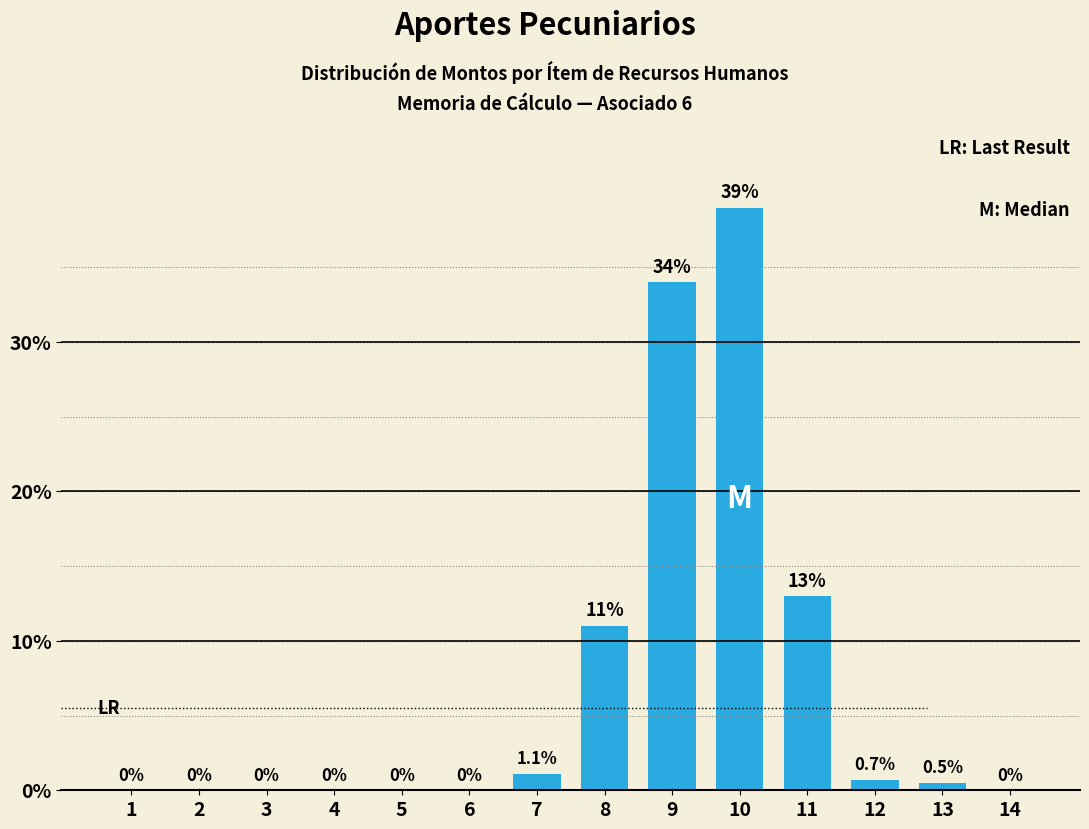

Reading left to right, extract all data points from this chart.

1=0.0	2=0.0	3=0.0	4=0.0	5=0.0	6=0.0	7=1.1	8=11.0	9=34.0	10=39.0	11=13.0	12=0.7	13=0.5	14=0.0